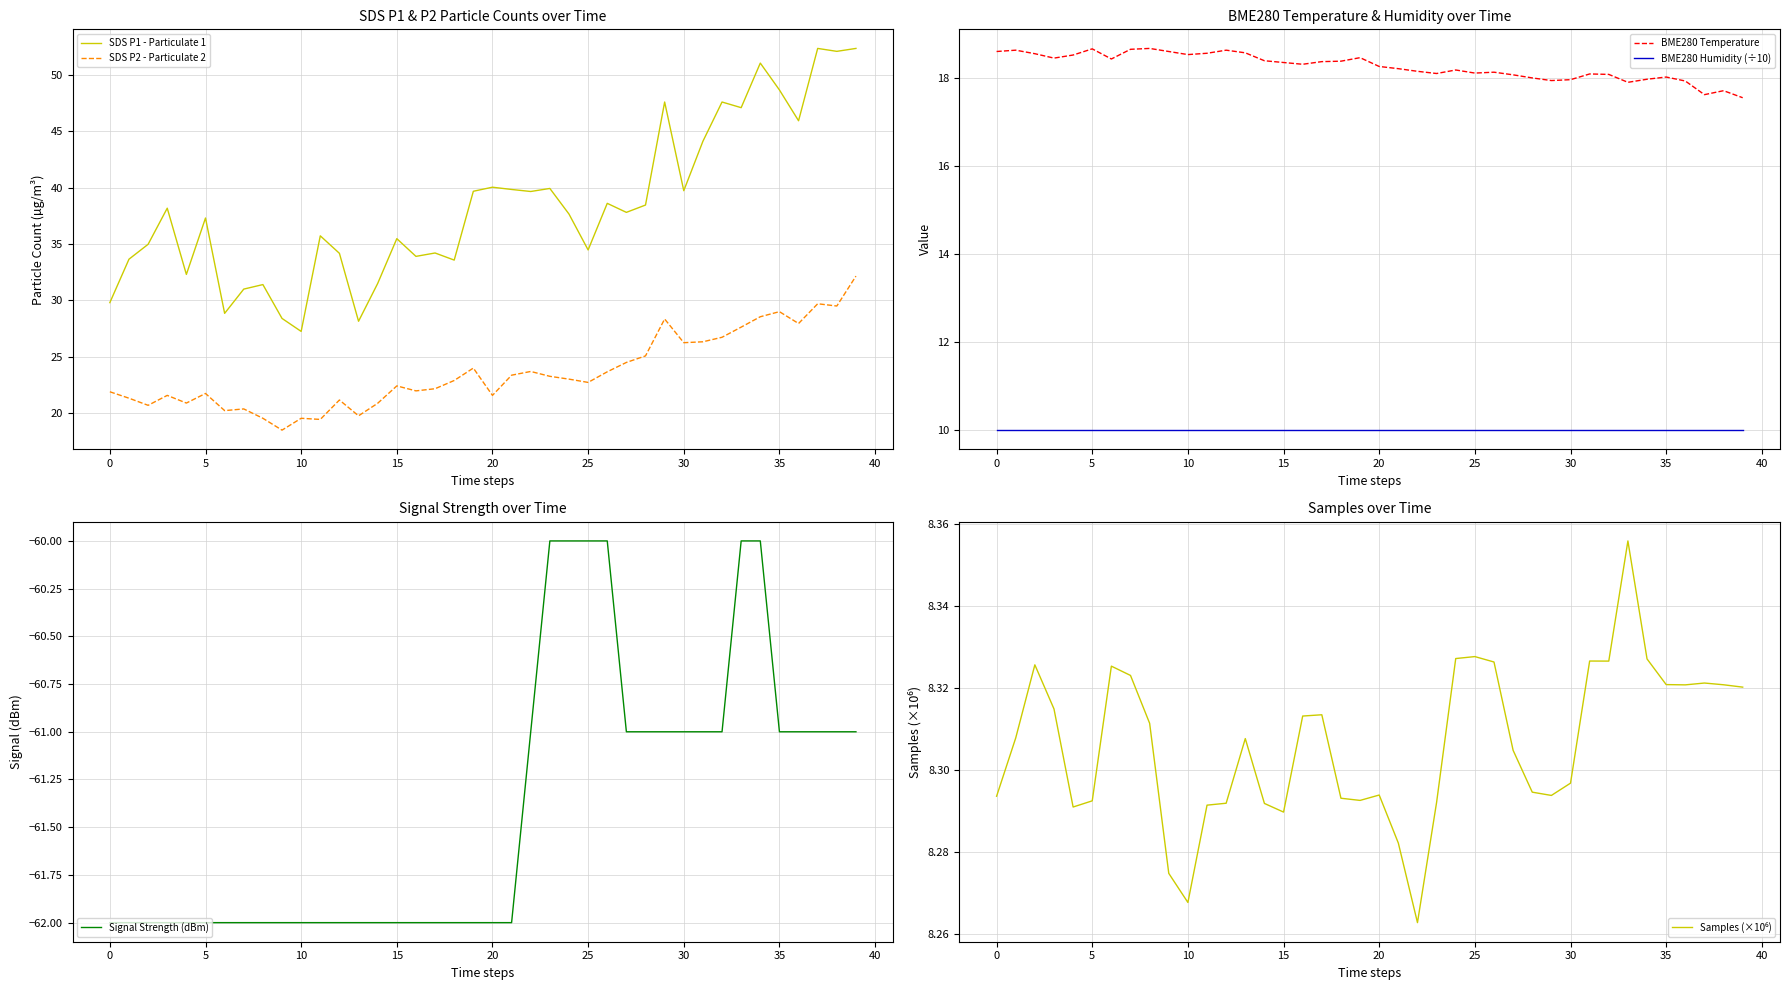

In SDS P1 - Particulate 1, how many points are lower than both neighbors (excluding endpoints)?

13